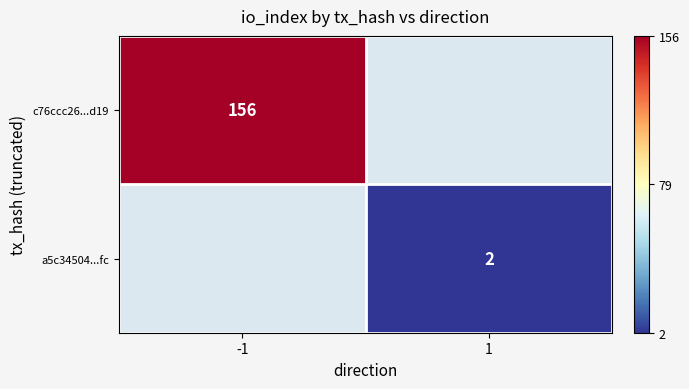

The a5c34504...fc series shows 2 at 1. True or false?

True